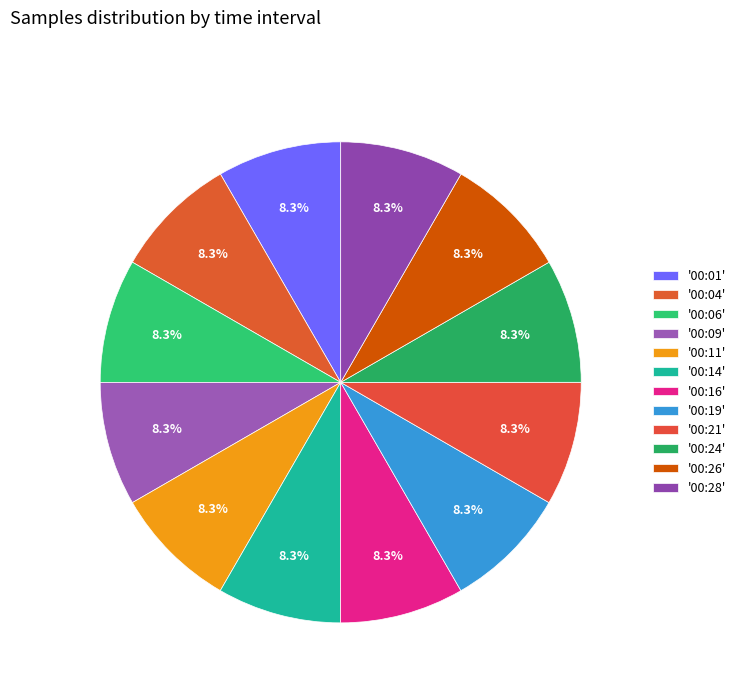

Count the number of slices in the pie.

12